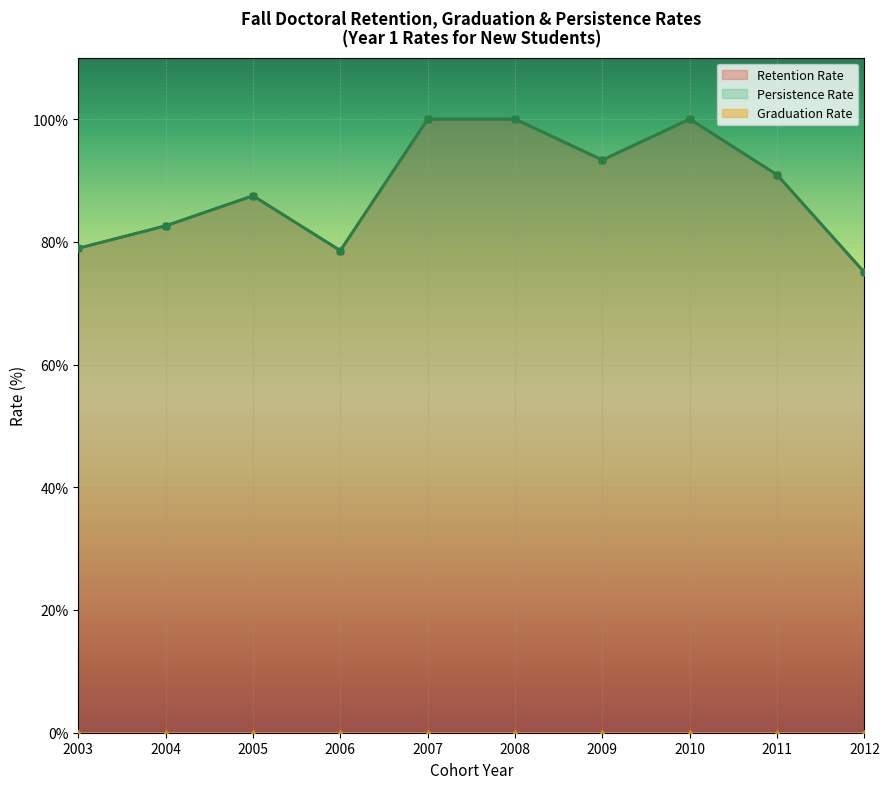

At how many categories does at least one series exceed 82?

7